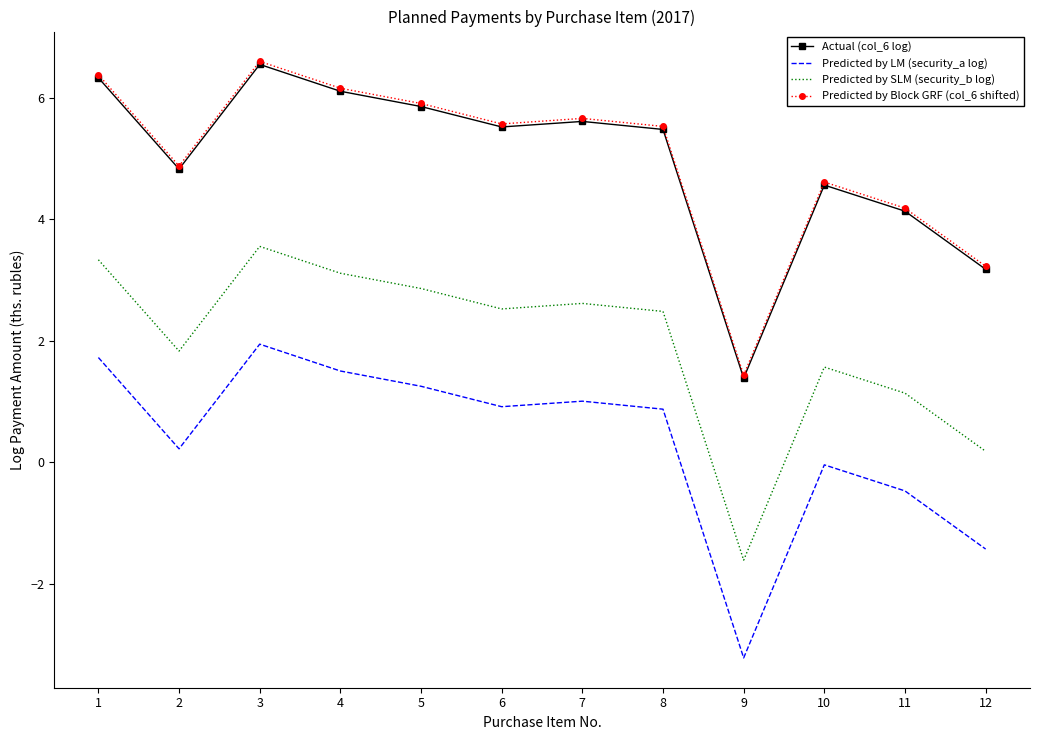

What is the difference between the maximum and minimum values in the Predicted by LM (security_a log) series?

5.2